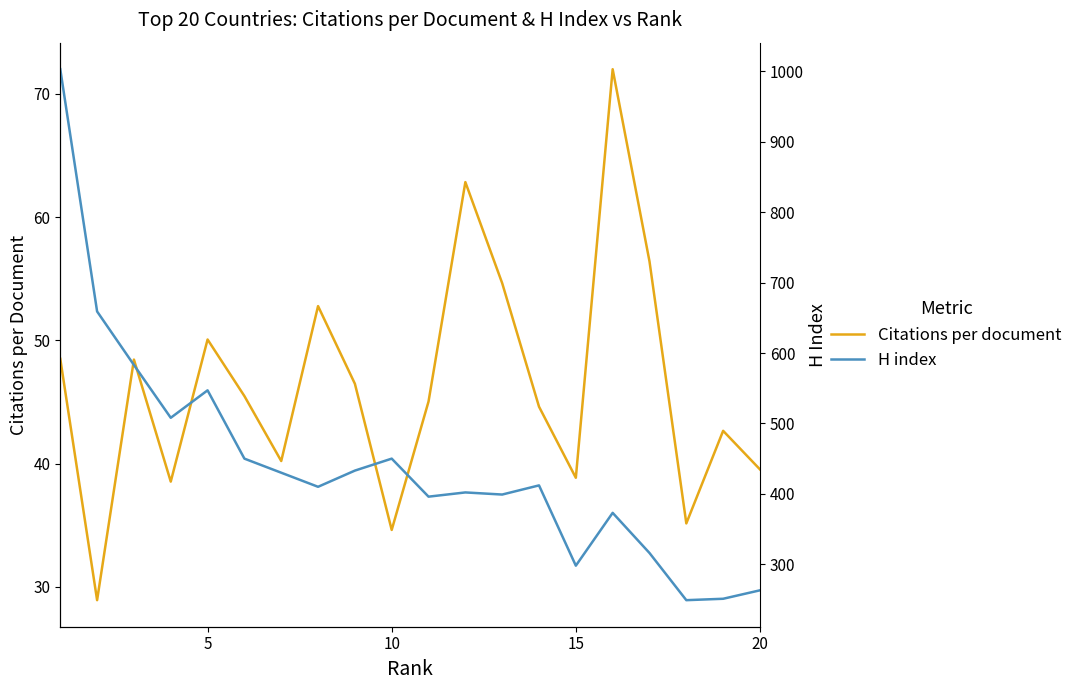

What is the lowest value of the H index series?

249